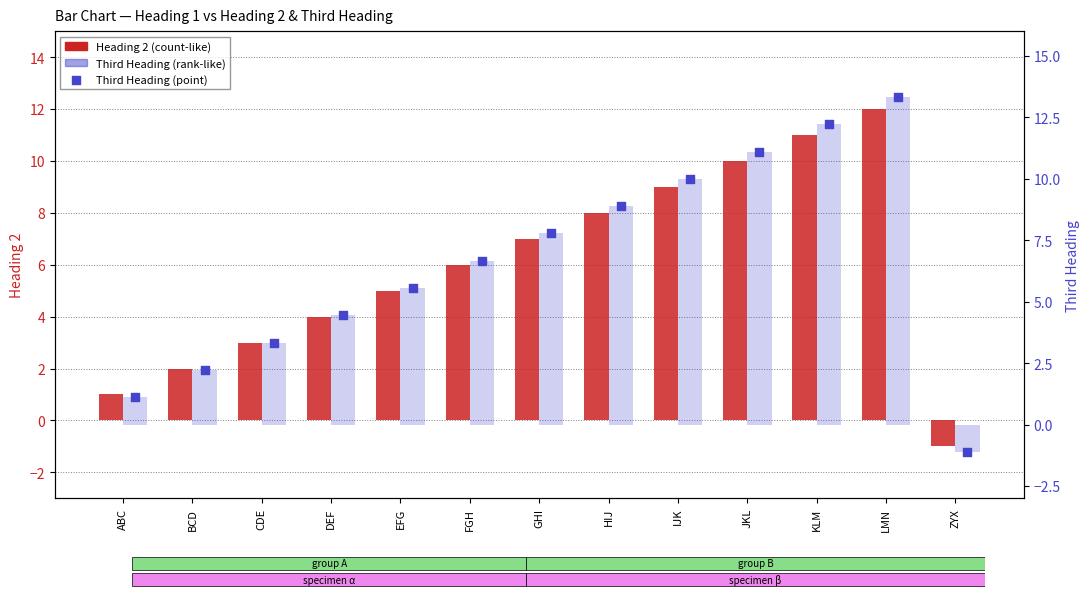

Which series has the largest total across all categories?

Third Heading (bar)